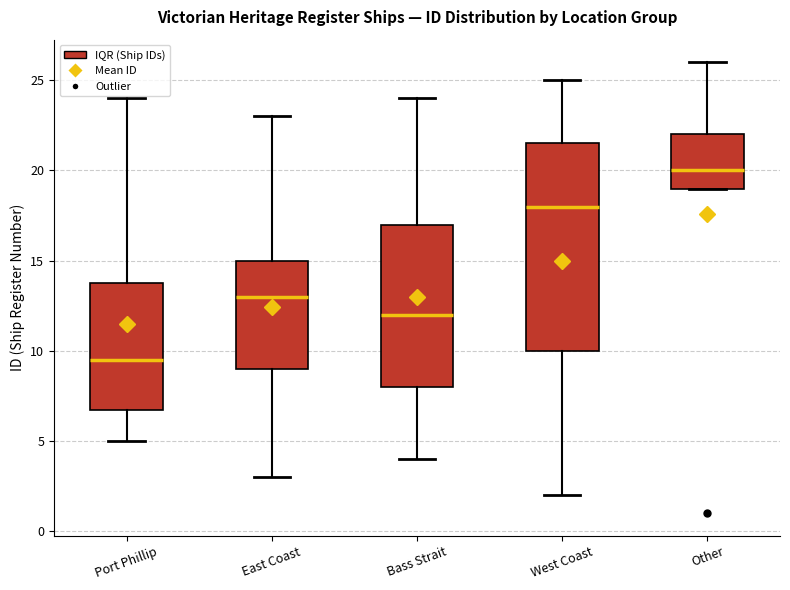

Reading left to right, read every box against the y-axis: the position of its median line, the range the box covers, and the ends of its whiskers. The values are not printed on the chart, so give them approximately, as read against the axis.

Port Phillip: median 9.5, box 7.0 to 14.0, whiskers 5.0 to 24.0
East Coast: median 13.0, box 9.0 to 15.0, whiskers 3.0 to 23.0
Bass Strait: median 12.0, box 8.0 to 17.0, whiskers 4.0 to 24.0
West Coast: median 18.0, box 10.0 to 21.5, whiskers 2.0 to 25.0
Other: median 20.0, box 19.0 to 22.0, whiskers 19.0 to 26.0